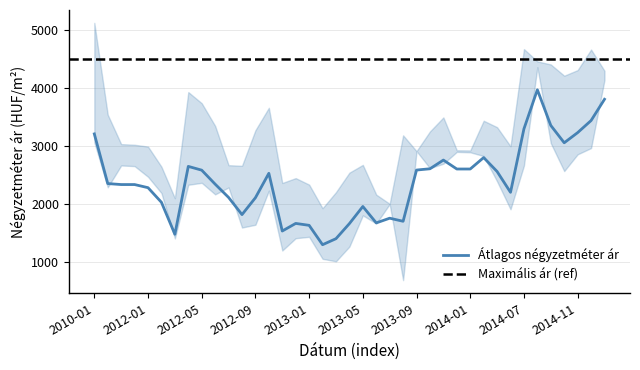

What is the spread (max minus min) of values at 2012-10?

1428